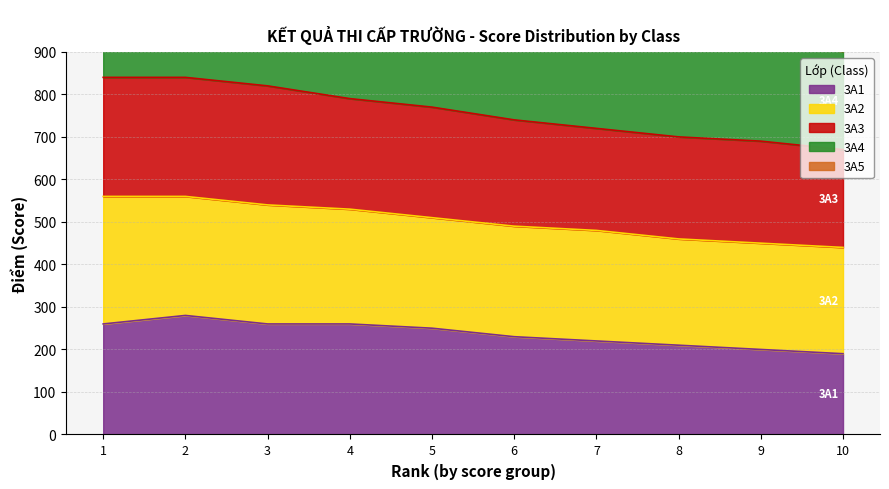

The value of 3A1 at 6 is 80. True or false?

False